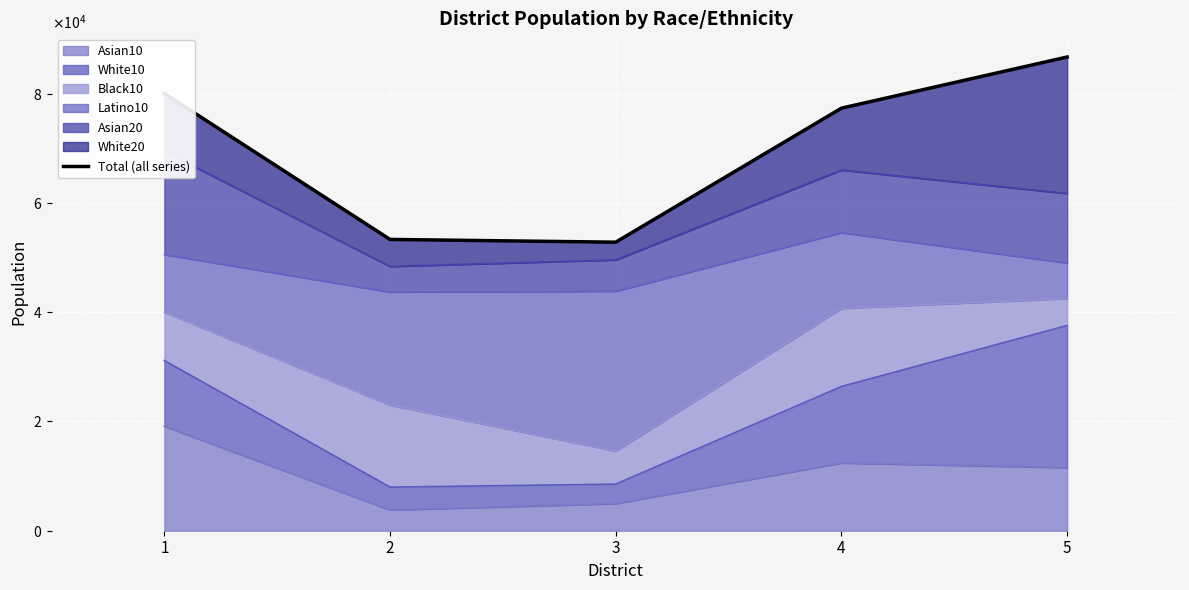

Rank the categories by value from lowest to highest.

3, 2, 4, 1, 5